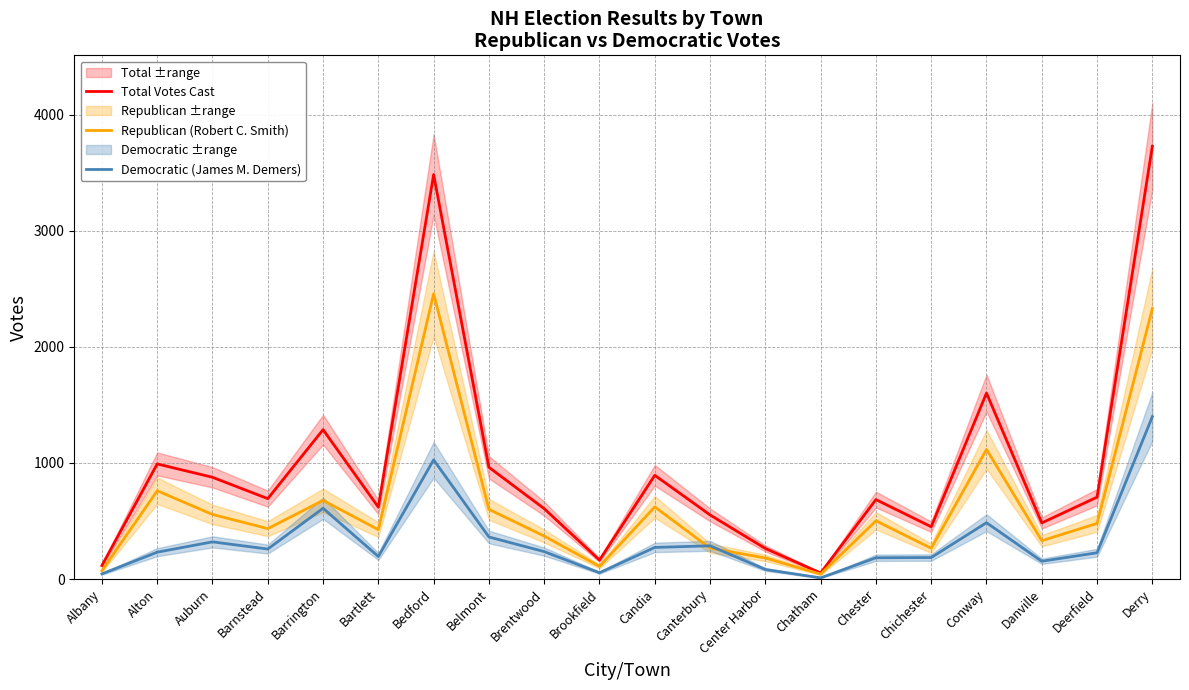

True or false: Republican (Robert C. Smith) has a value of 386 at Barrington.

False